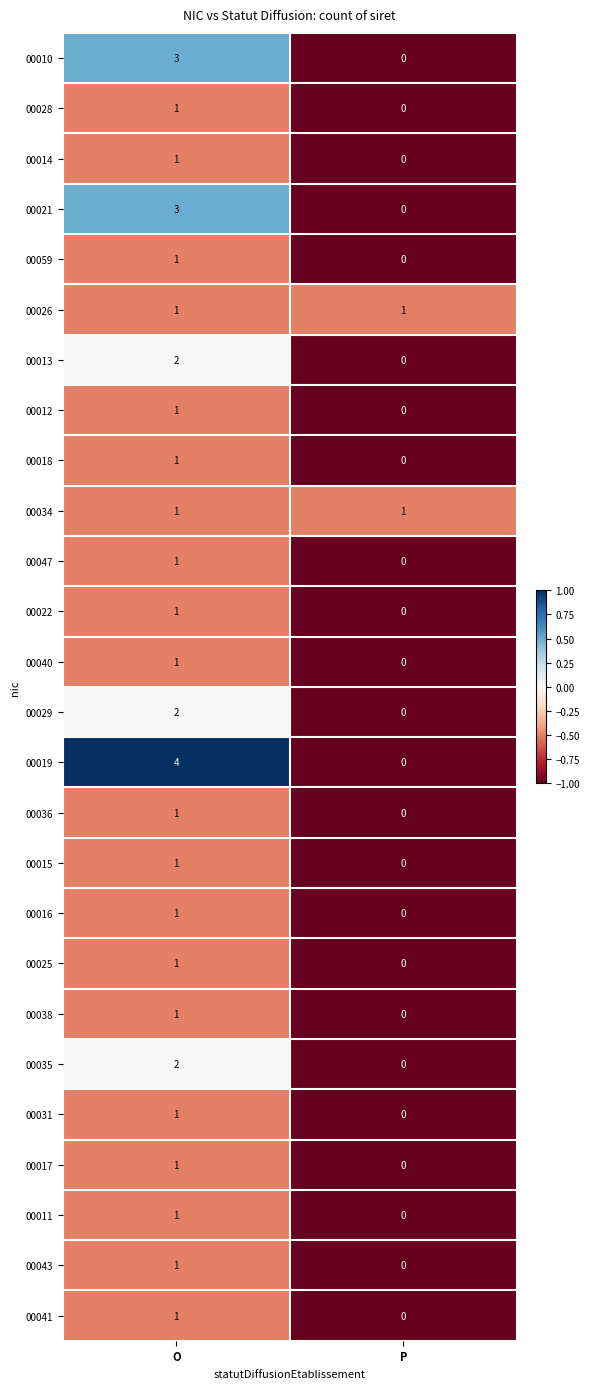

What is the sum of the 00010 values at O and P?

3